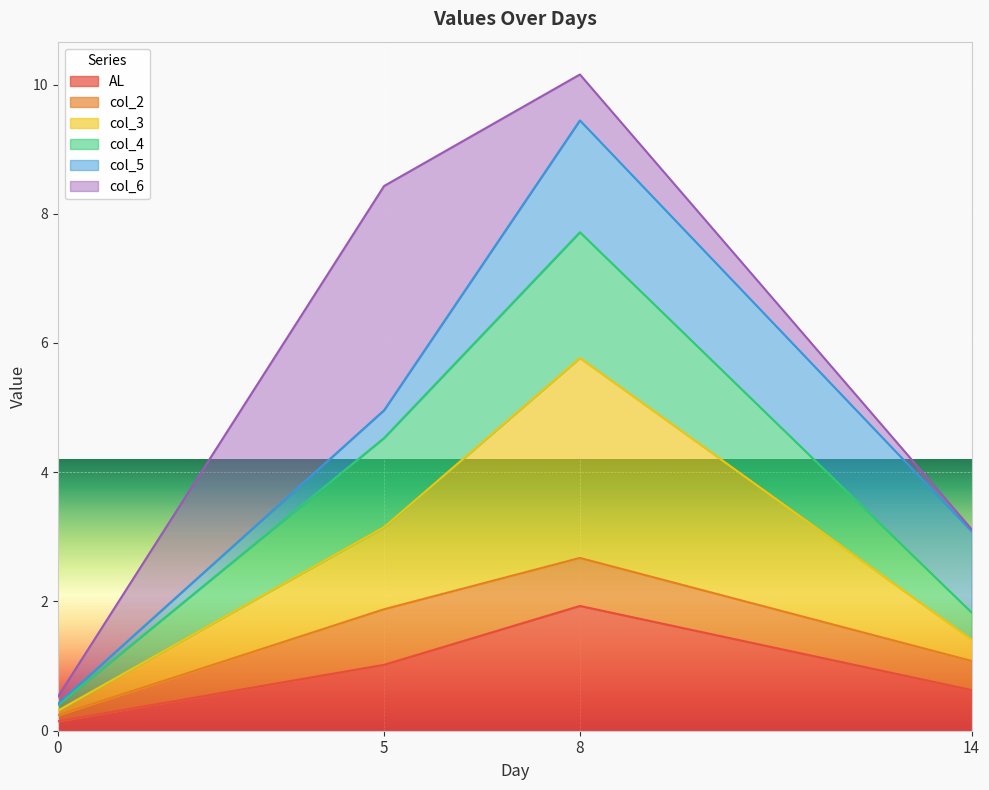

At which label does AL reach its peak?

8